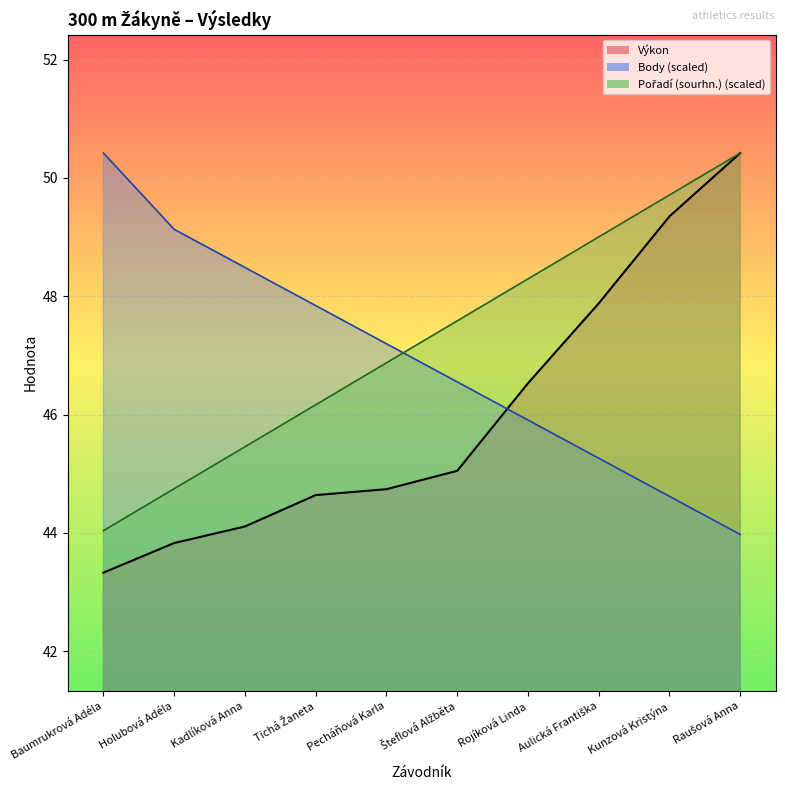

The value of Výkon at Raušová Anna is 23.7. True or false?

False